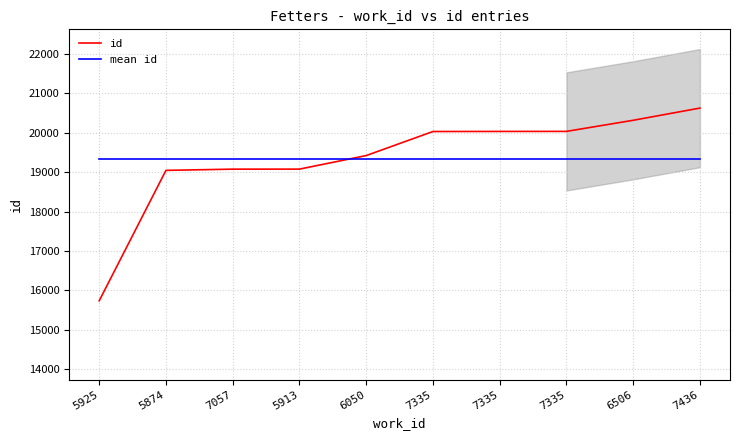

How many categories are shown in the chart?

10